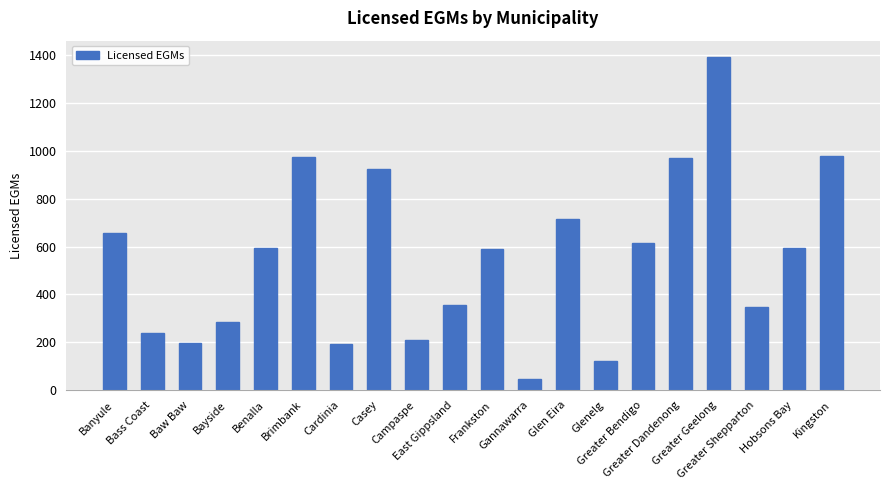

What is the sum of the values at Frankston and Casey?

1515